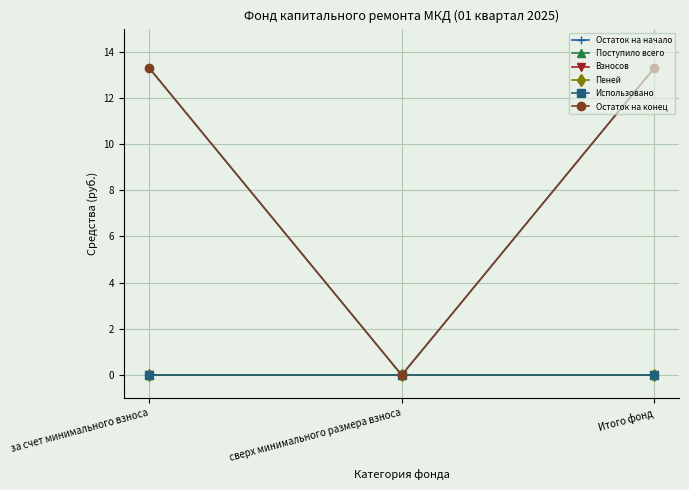

What is the label of the 3rd point from the right?

за счет минимального взноса